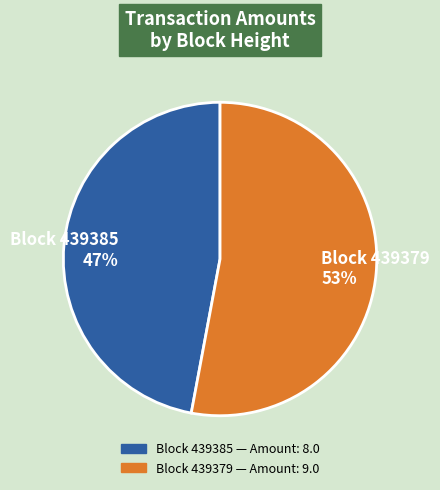

Count the number of slices in the pie.

2